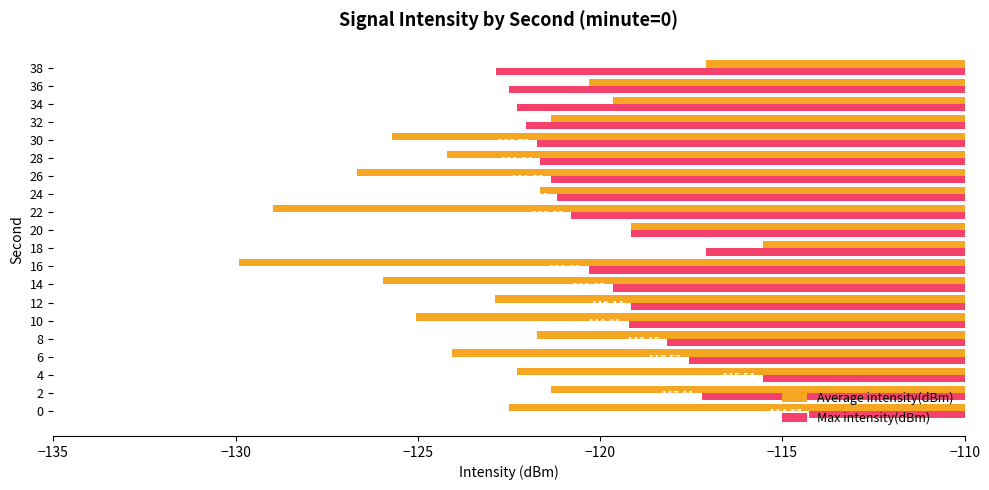

Is it true that Max intensity(dBm) equals -159.7 at 12?

False